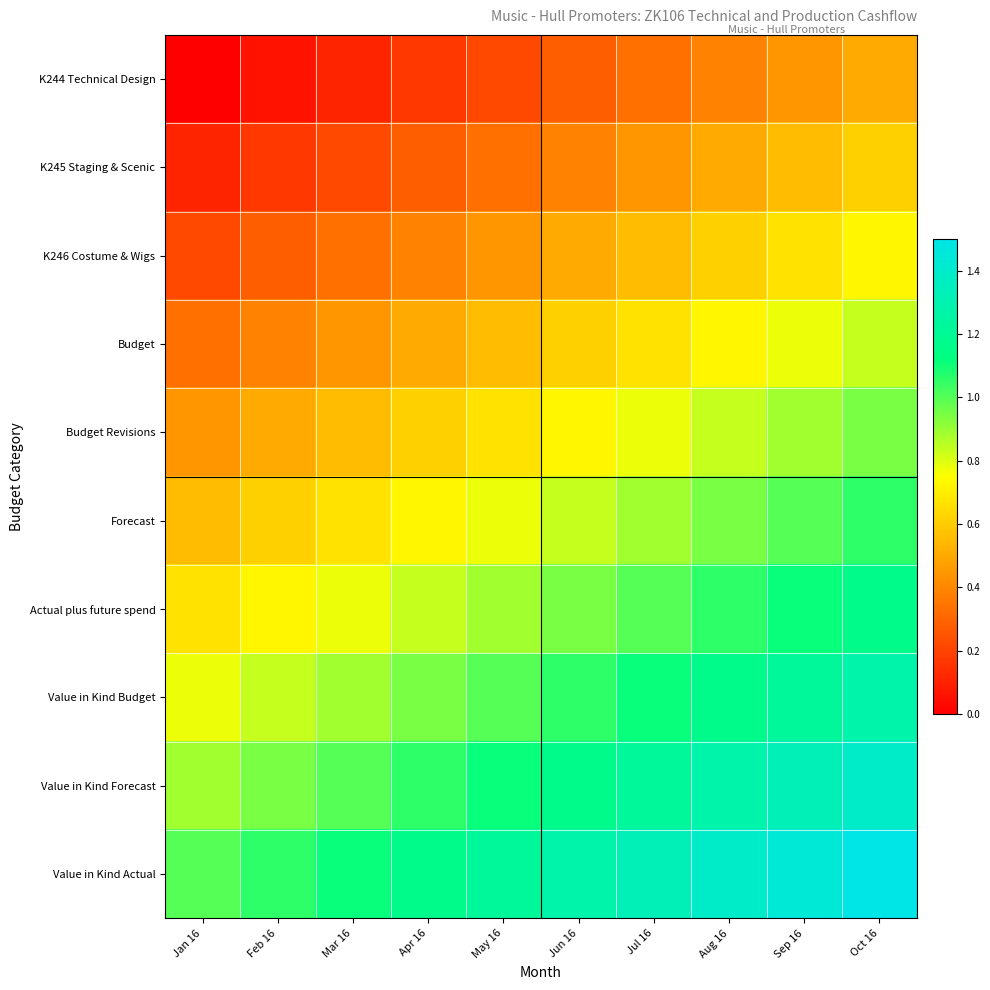

List the series in order of their peak value, highest first.

Value in Kind Actual, Value in Kind Forecast, Value in Kind Budget, Actual plus future spend, Forecast, Budget Revisions, Budget, K246 Costume & Wigs, K245 Staging & Scenic, K244 Technical Design